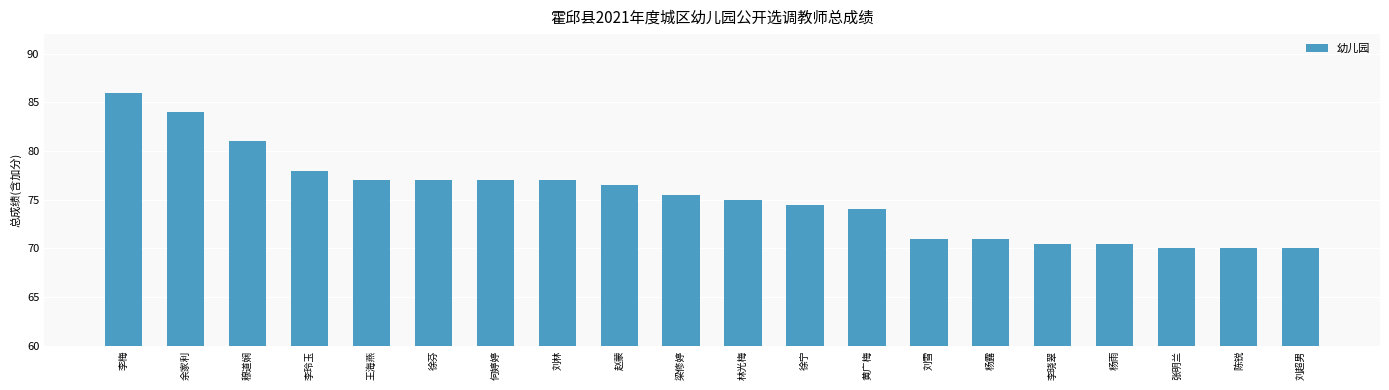

What is the minimum value shown in the chart?

70.0